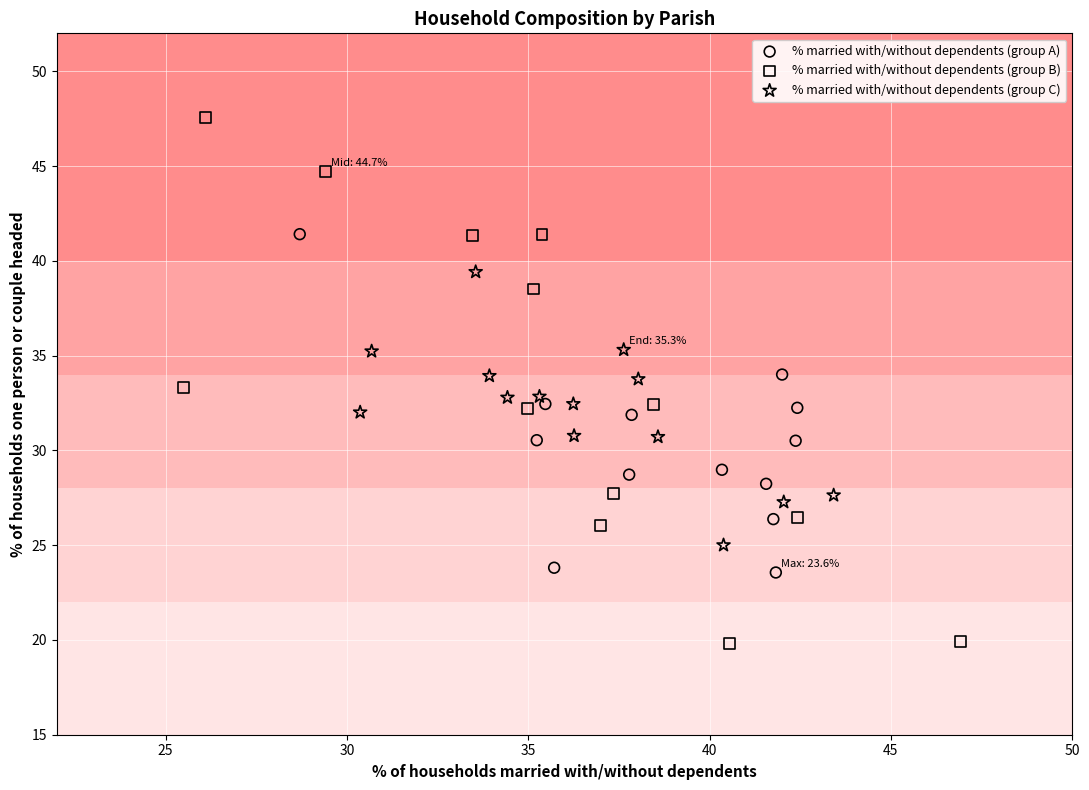

Which series reaches the maximum Y coordinate?

% married with/without dependents (group B)